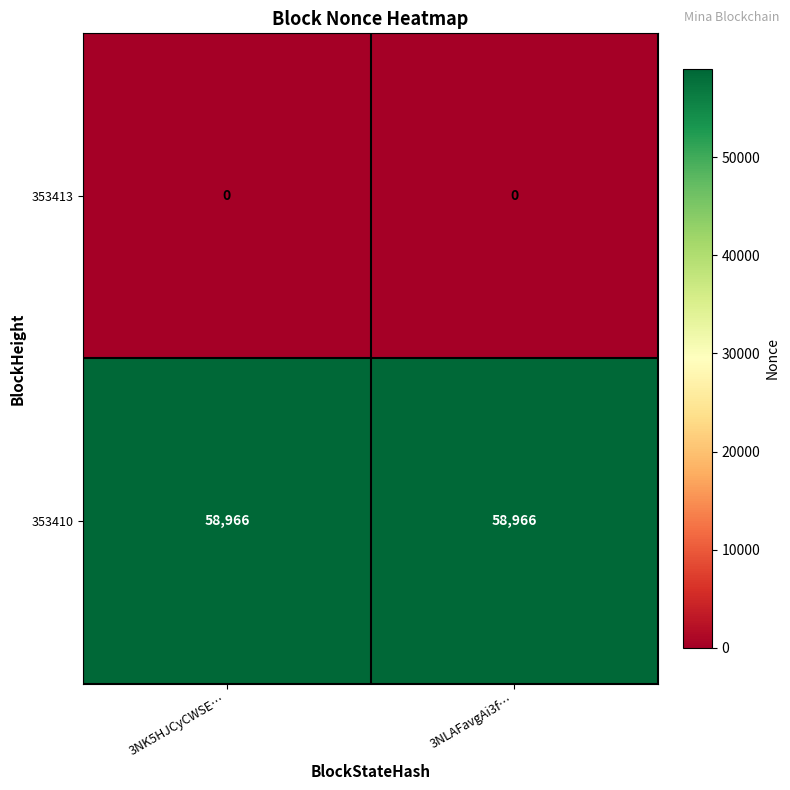

What is the lowest value of the 353410 series?

58966